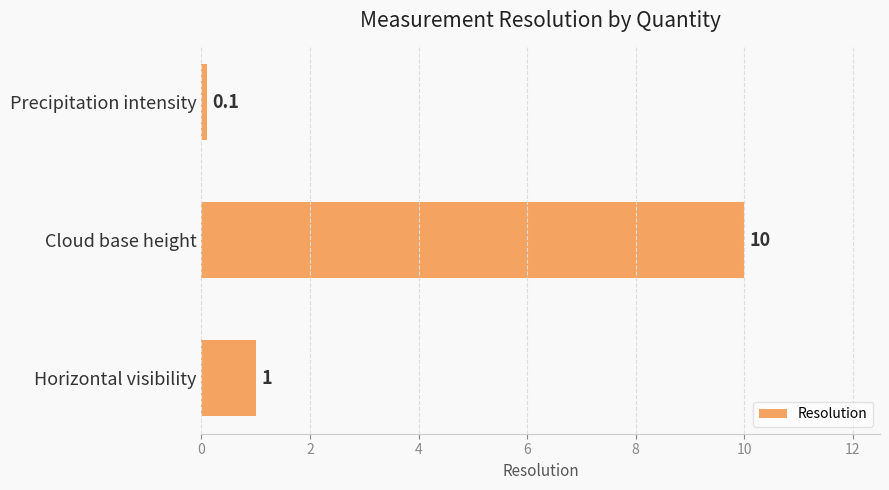

Which has a higher value, Horizontal visibility or Cloud base height?

Cloud base height